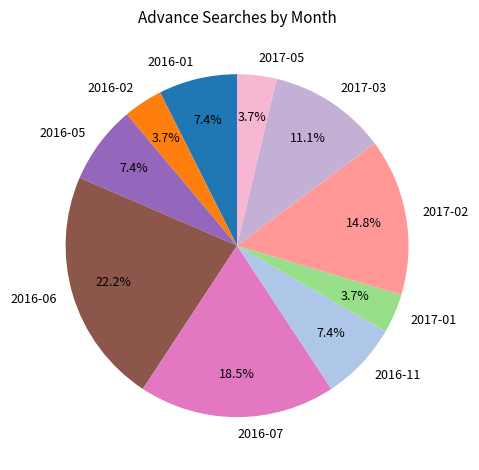

Is there any slice that represents more than half of the pie?

No